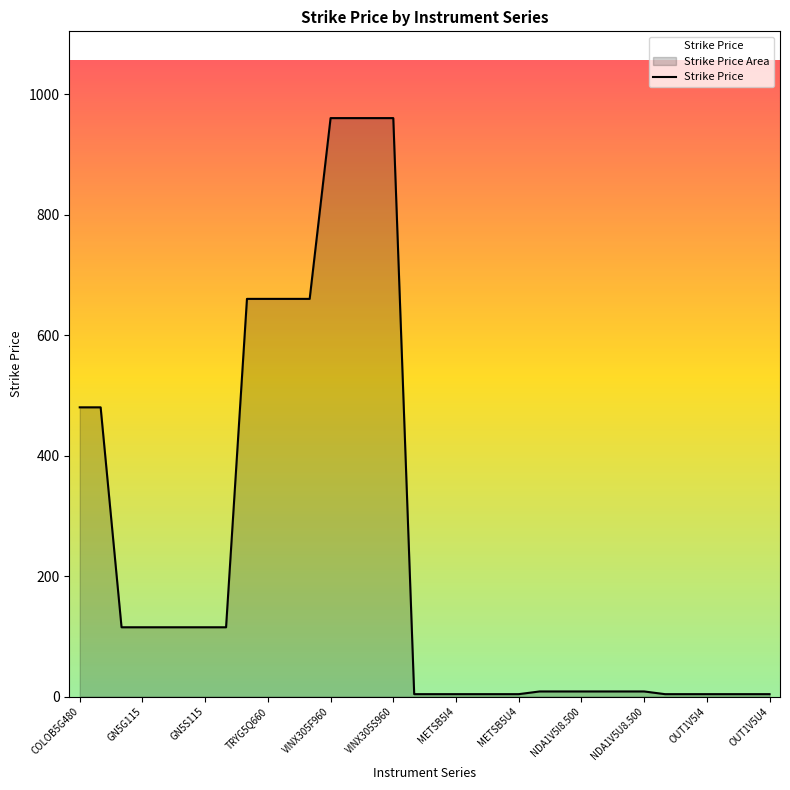

The chart shows a value of 1699.8 at VINX305S960. True or false?

False